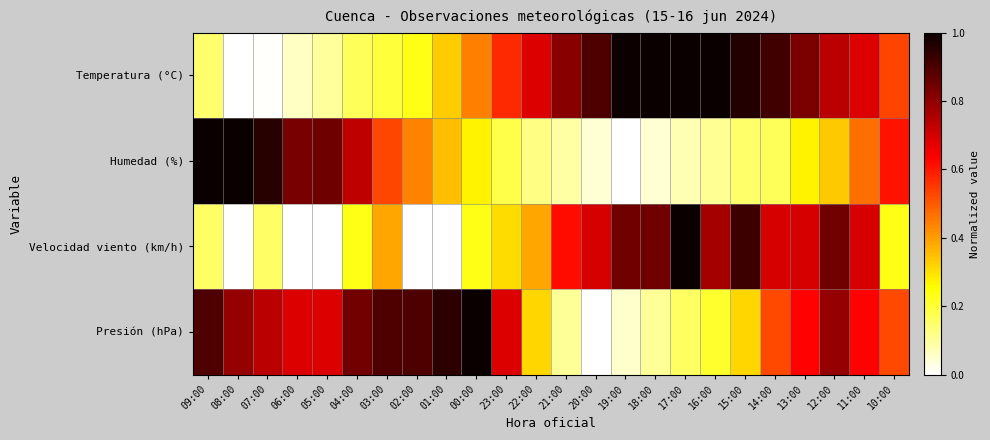

Reading left to right, extract all data points from this chart.

Temperatura (°C): 09:00=0.1	08:00=0.0	07:00=0.0	06:00=0.1	05:00=0.1	04:00=0.2	03:00=0.2	02:00=0.2	01:00=0.3	00:00=0.4	23:00=0.6	22:00=0.7	21:00=0.8	20:00=0.9	19:00=1.0	18:00=1.0	17:00=1.0	16:00=1.0	15:00=1.0	14:00=0.9	13:00=0.8	12:00=0.7	11:00=0.7	10:00=0.5
Humedad (%): 09:00=1.0	08:00=1.0	07:00=1.0	06:00=0.8	05:00=0.8	04:00=0.7	03:00=0.5	02:00=0.4	01:00=0.3	00:00=0.3	23:00=0.2	22:00=0.1	21:00=0.1	20:00=0.0	19:00=0.0	18:00=0.0	17:00=0.1	16:00=0.1	15:00=0.2	14:00=0.2	13:00=0.3	12:00=0.3	11:00=0.5	10:00=0.6
Velocidad viento (km/h): 09:00=0.2	08:00=0.0	07:00=0.2	06:00=0.0	05:00=0.0	04:00=0.2	03:00=0.4	02:00=0.0	01:00=0.0	00:00=0.2	23:00=0.3	22:00=0.4	21:00=0.6	20:00=0.7	19:00=0.8	18:00=0.8	17:00=1.0	16:00=0.8	15:00=0.9	14:00=0.7	13:00=0.7	12:00=0.8	11:00=0.7	10:00=0.2
Presión (hPa): 09:00=0.9	08:00=0.8	07:00=0.7	06:00=0.7	05:00=0.7	04:00=0.8	03:00=0.9	02:00=0.9	01:00=0.9	00:00=1.0	23:00=0.7	22:00=0.3	21:00=0.1	20:00=0.0	19:00=0.1	18:00=0.1	17:00=0.2	16:00=0.2	15:00=0.3	14:00=0.5	13:00=0.6	12:00=0.8	11:00=0.6	10:00=0.5